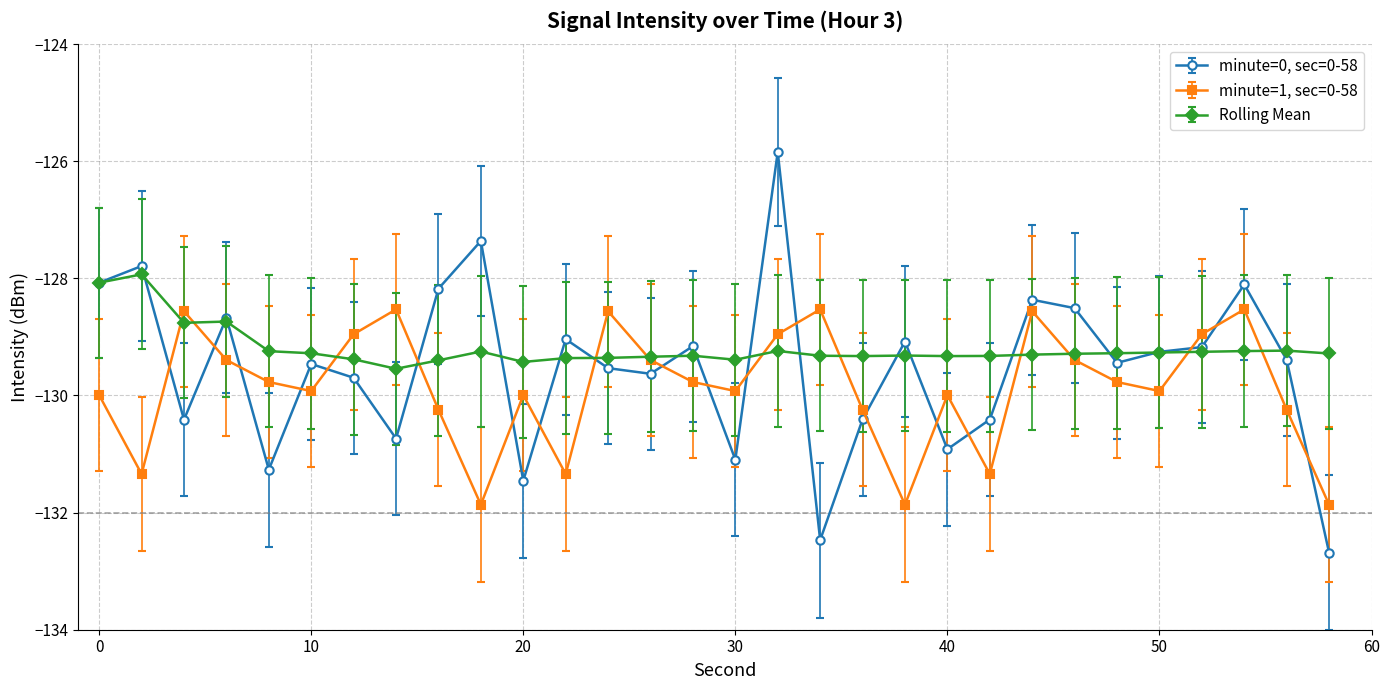

True or false: minute=1, sec=0-58 and minute=0, sec=0-58 intersect in this chart.

True